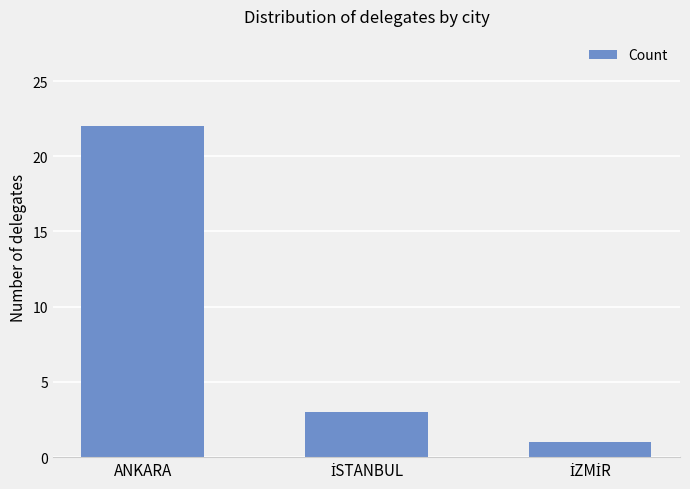

What is the value of the 2nd bar from the left?

3